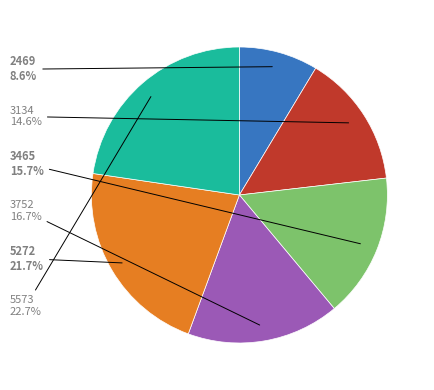

Does any single category account for the majority?

No